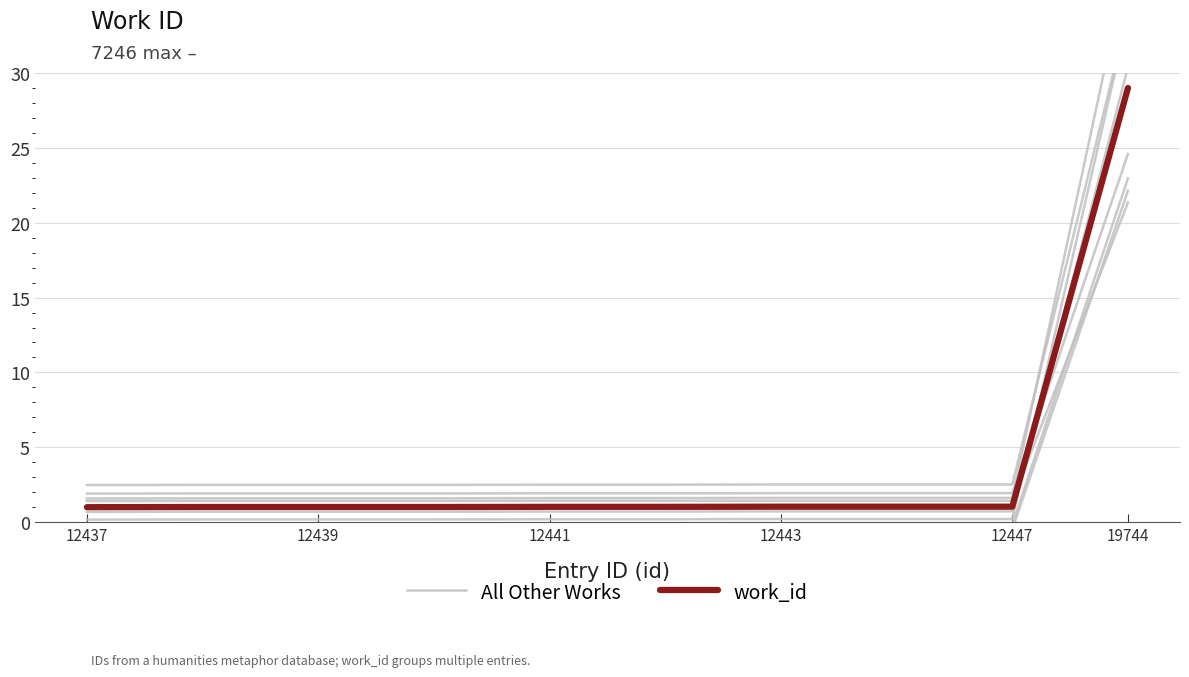

Does the chart display data point markers on the line(s)?

No